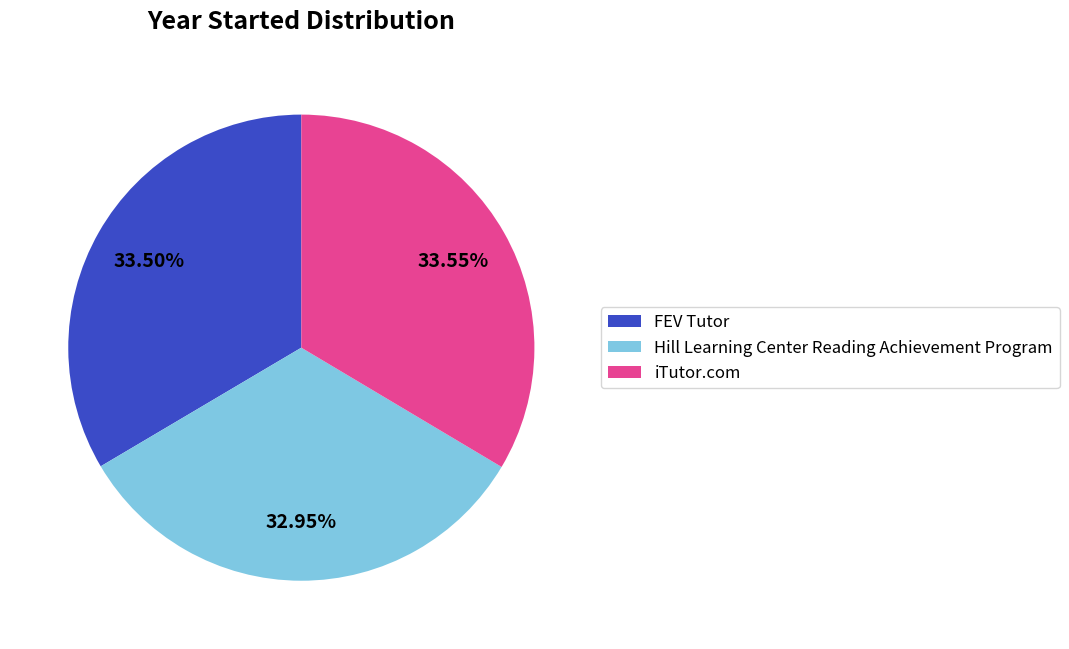

How many slices are in this pie chart?

3